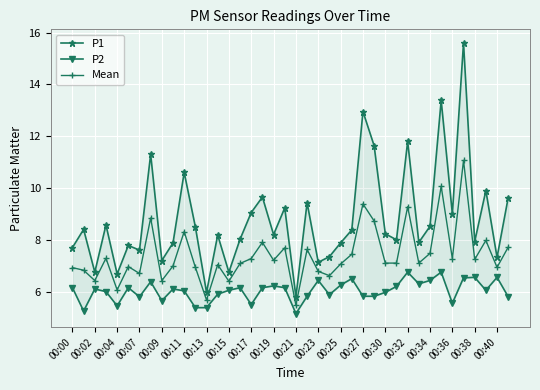

Where is the first local minimum for Mean?

00:02